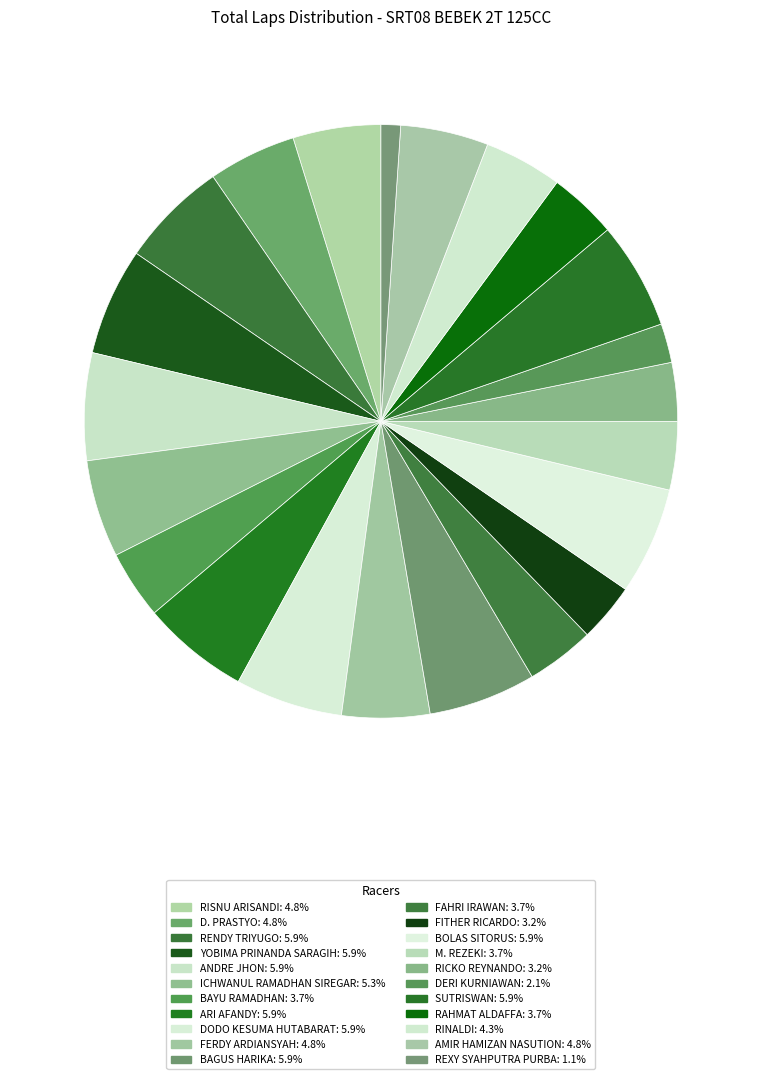

Do RISNU ARISANDI and M. REZEKI together represent more than half of the pie?

No